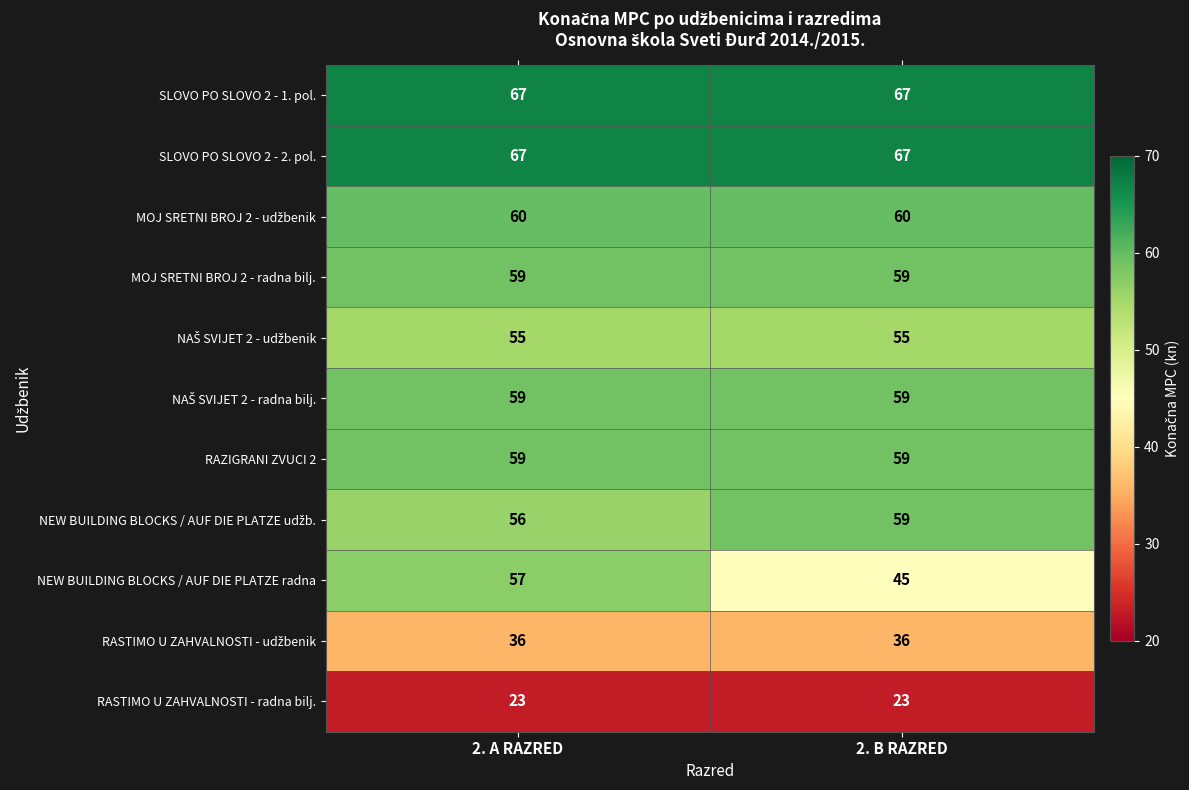

What is the sum of the MOJ SRETNI BROJ 2 - radna bilj. values at 2. A RAZRED and 2. B RAZRED?

118